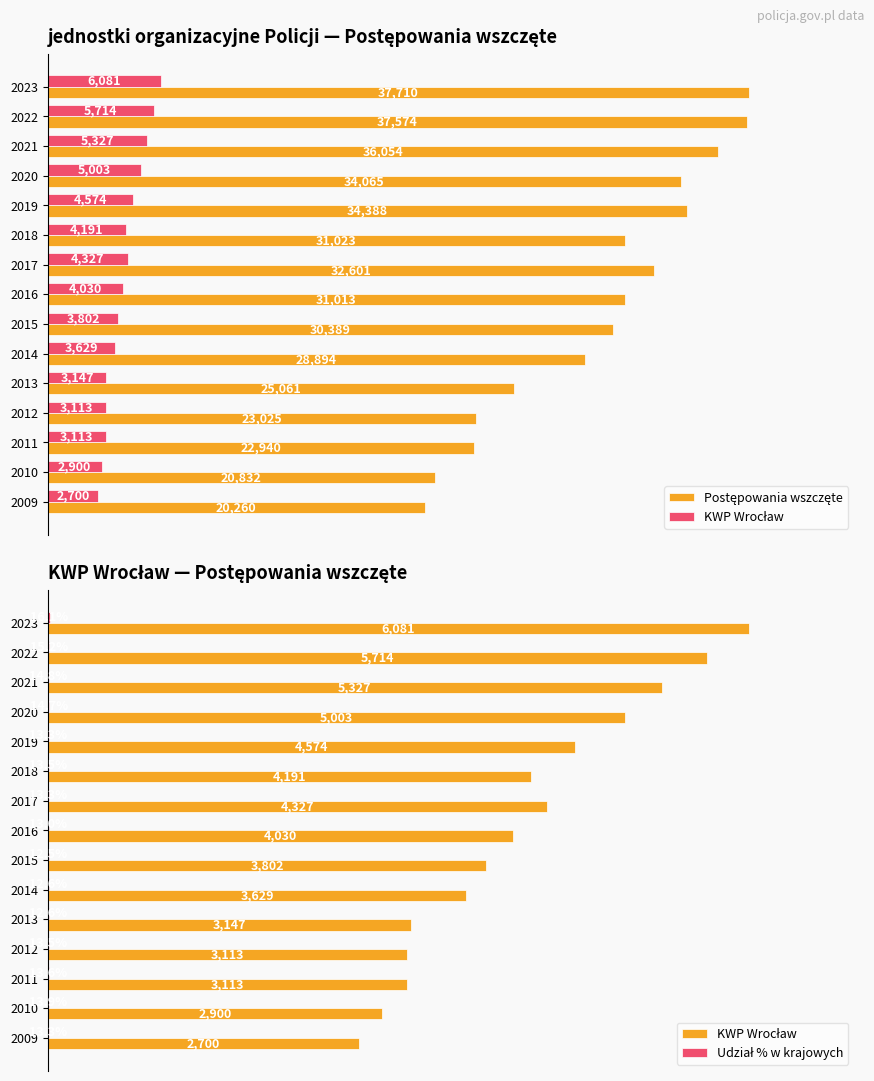

Rank the series by their maximum value, from lowest to highest.

Udział % w krajowych, KWP Wrocław, Postępowania wszczęte